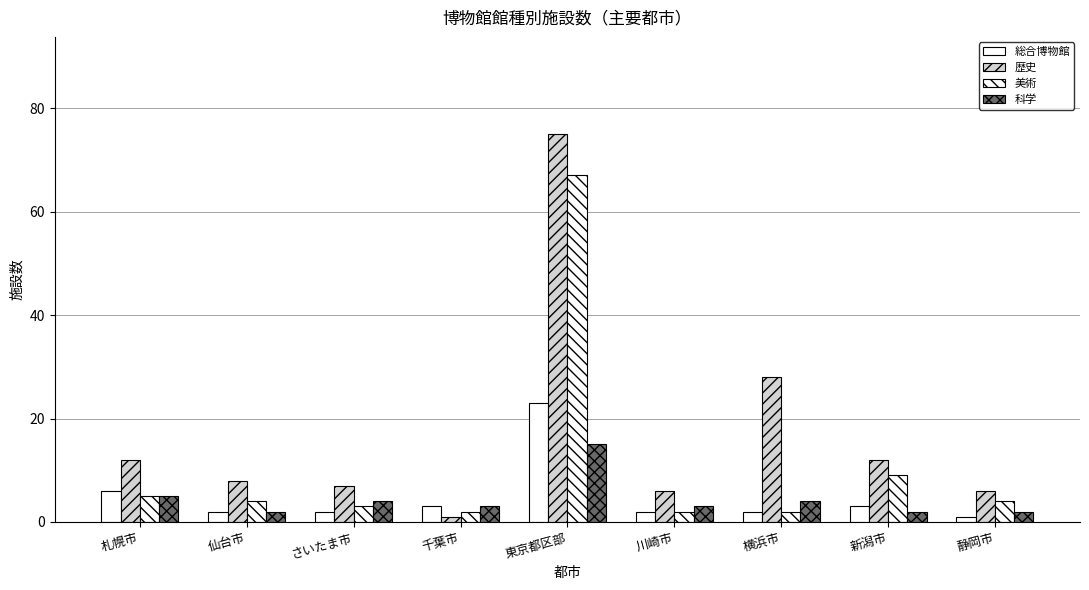

How many categories are shown in the chart?

9